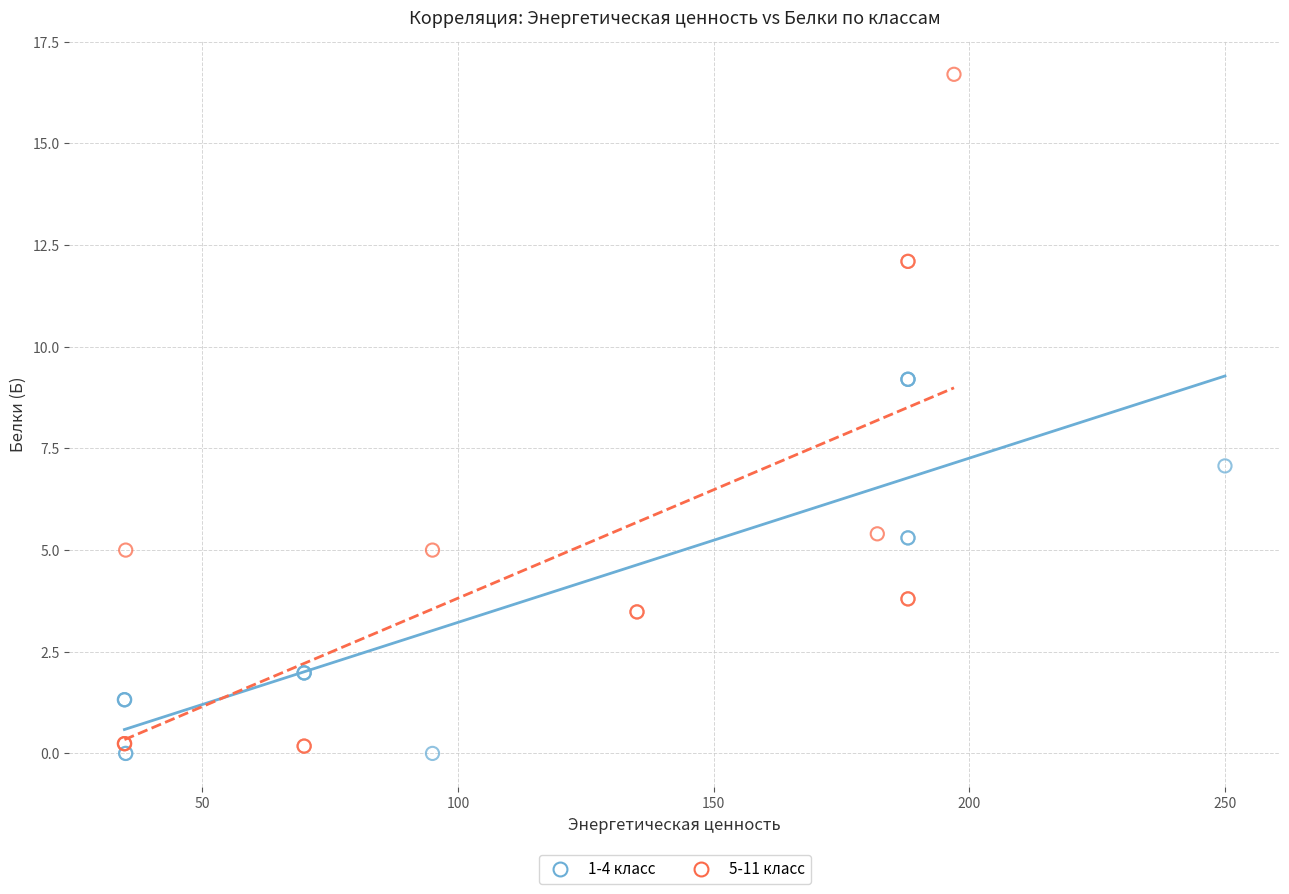

What are all the series names shown in the legend?

1-4 класс, 5-11 класс